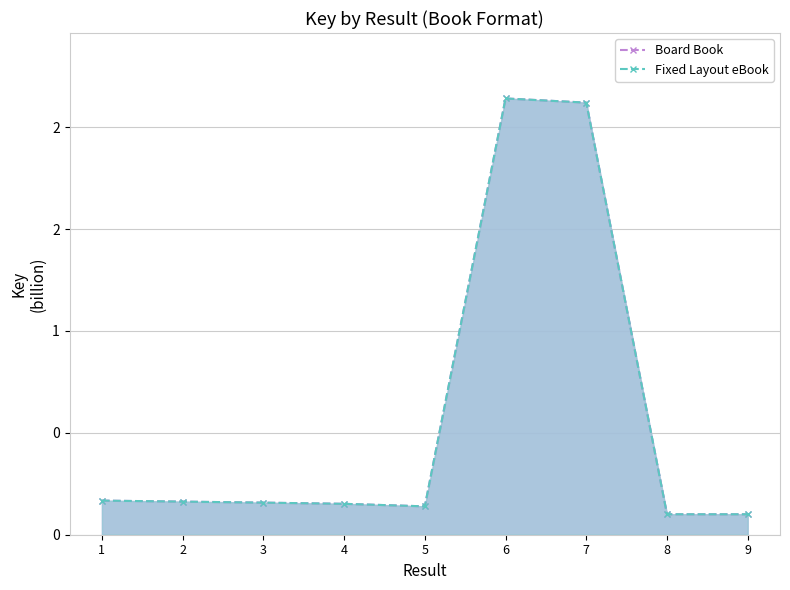

Which series has the largest total across all categories?

Board Book